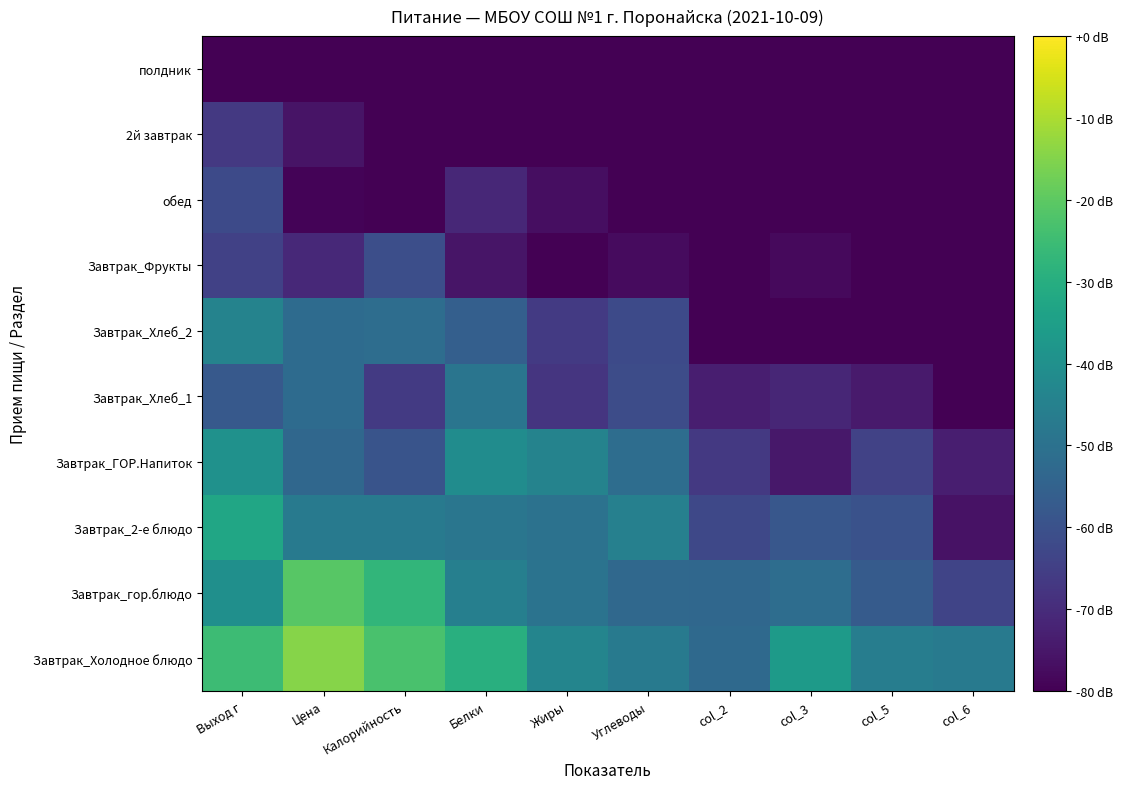

Rank the series at Цена from lowest to highest value.

полдник, обед, 2й завтрак, Завтрак_Фрукты, Завтрак_ГОР.Напиток, Завтрак_Хлеб_1, Завтрак_Хлеб_2, Завтрак_2-е блюдо, Завтрак_гор.блюдо, Завтрак_Холодное блюдо